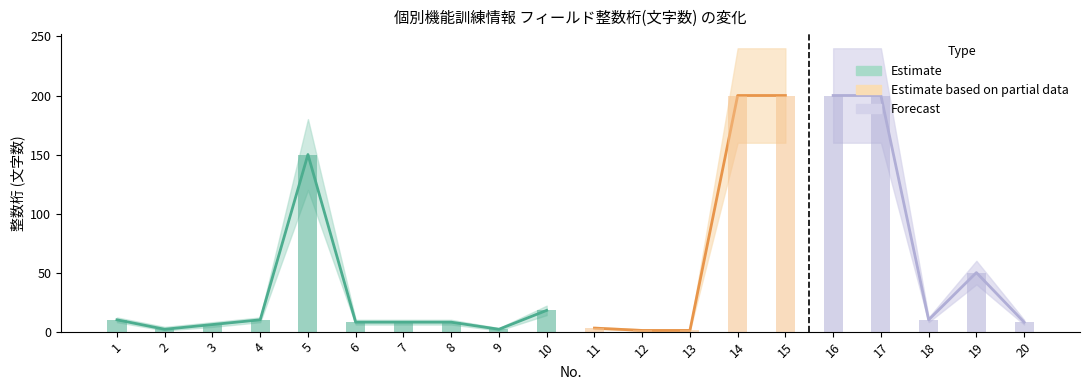

Between 20 and 15, which is larger?

15